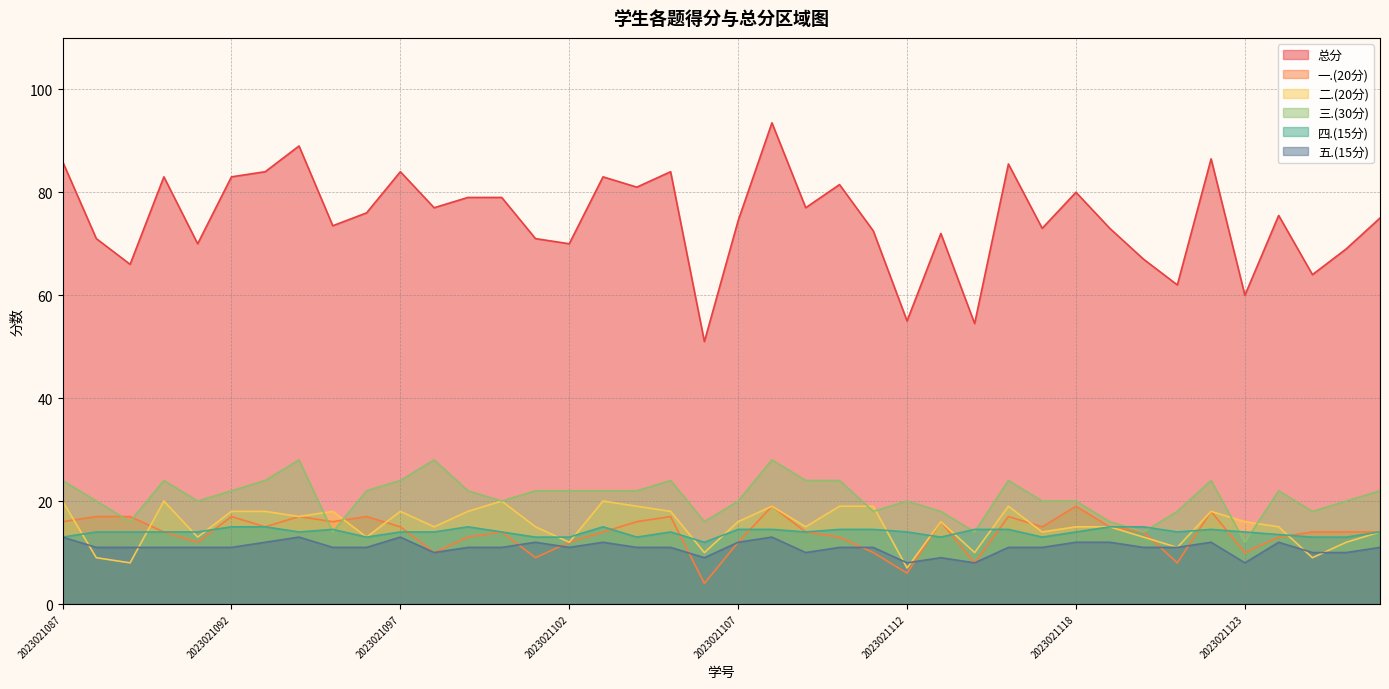

What is the difference between the maximum and minimum values in the 四.(15分) series?

3.0